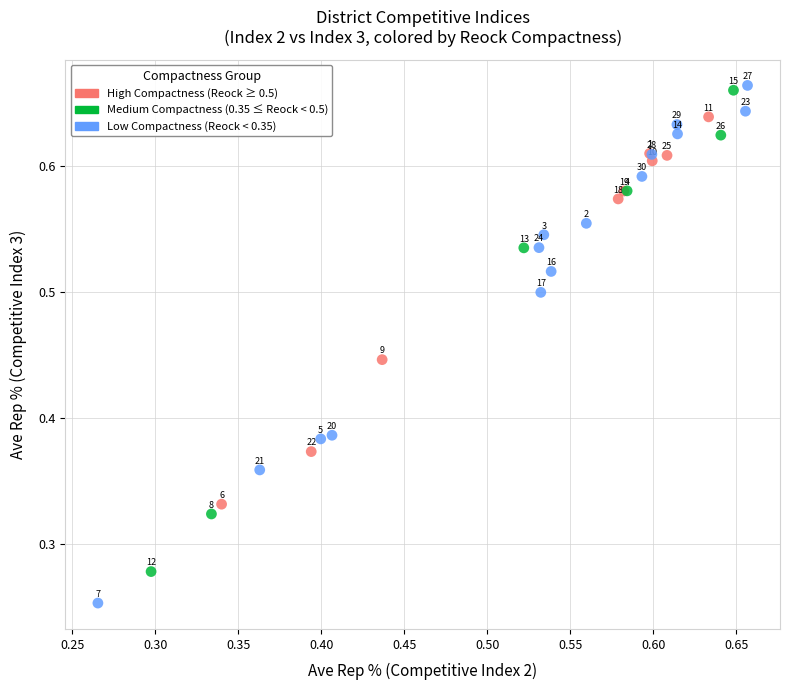

Which series has the largest Y range (max minus min)?

Low Compactness (Reock < 0.35)